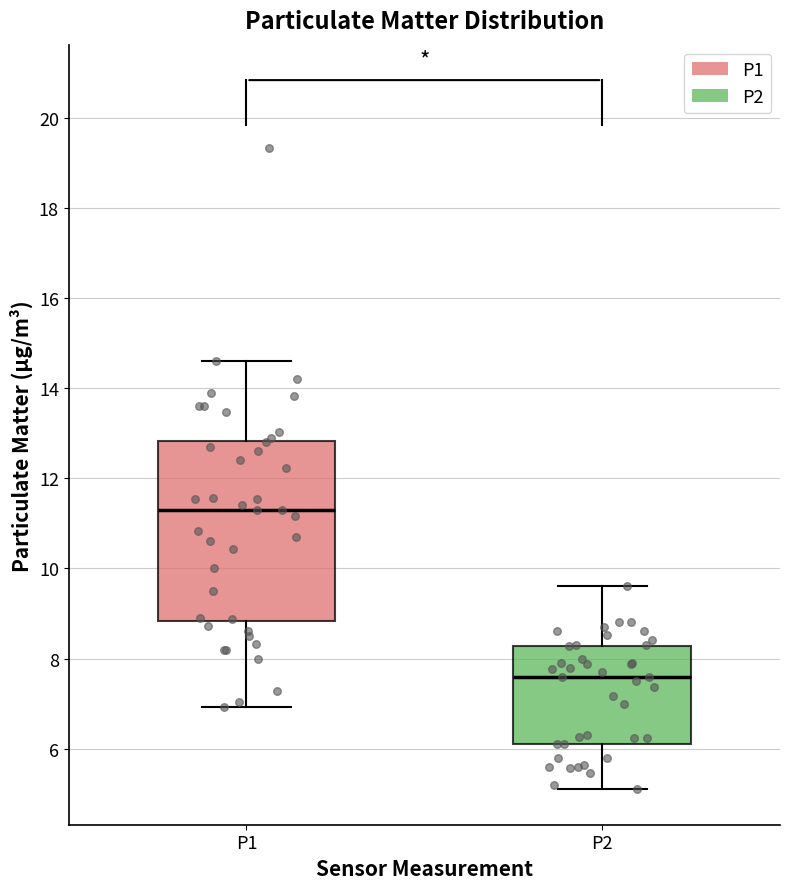

Comparing the boxes themselves (not the whiskers), which one is the tallest?

P1